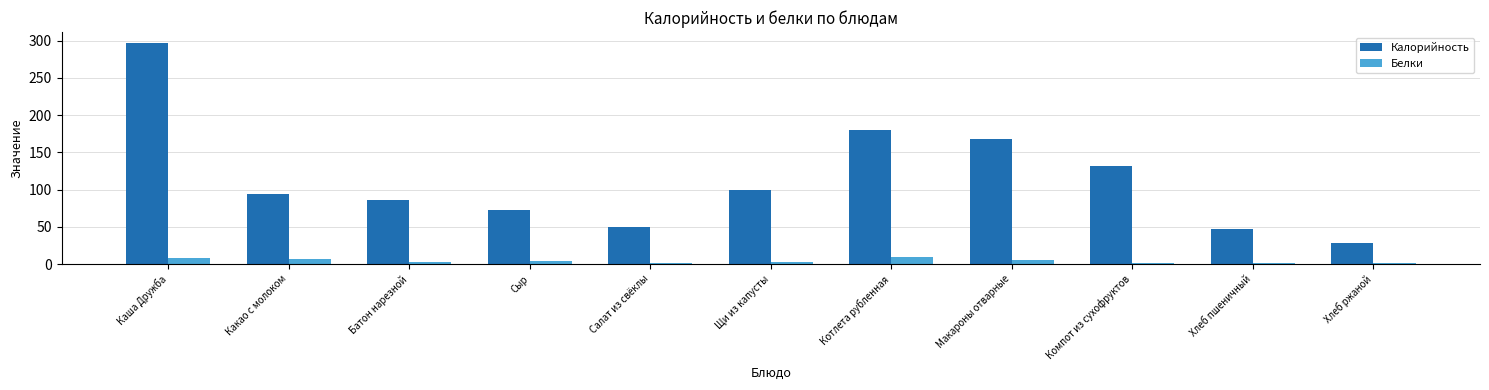

How many categories are shown in the chart?

11